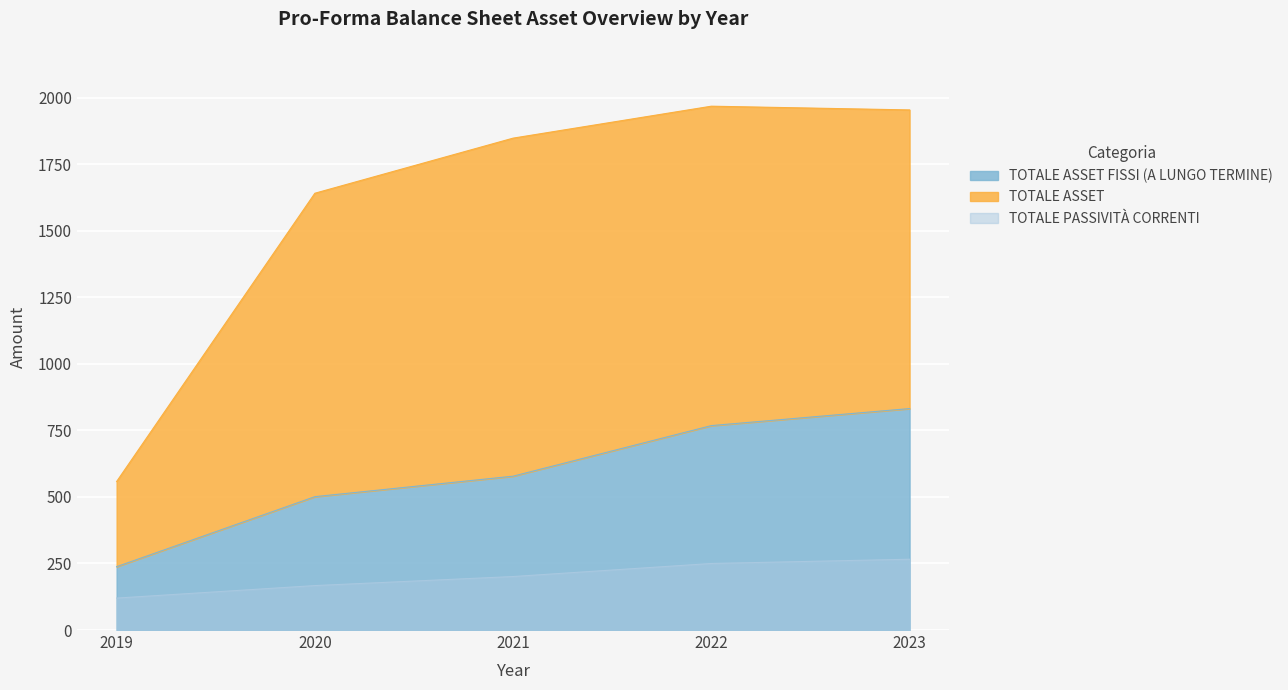

How many categories are shown in the chart?

5